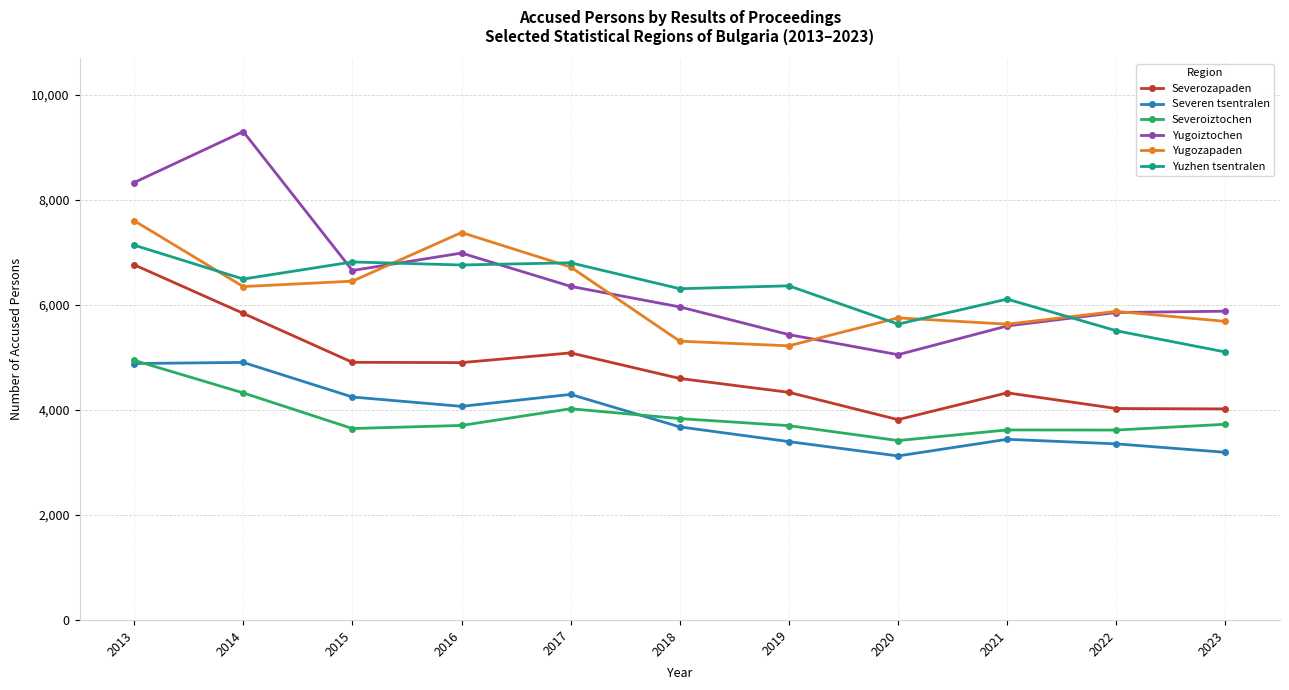

At which category does Yuzhen tsentralen reach its first local valley?

2014